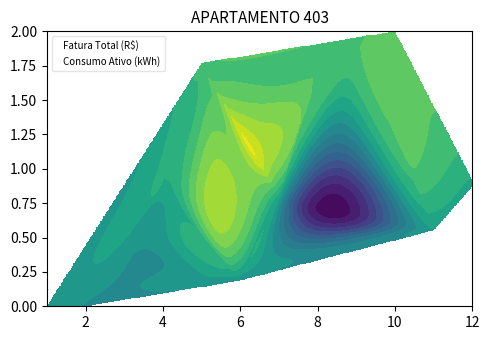

What is the sum of all Consumo Ativo (kWh) values?

11.2